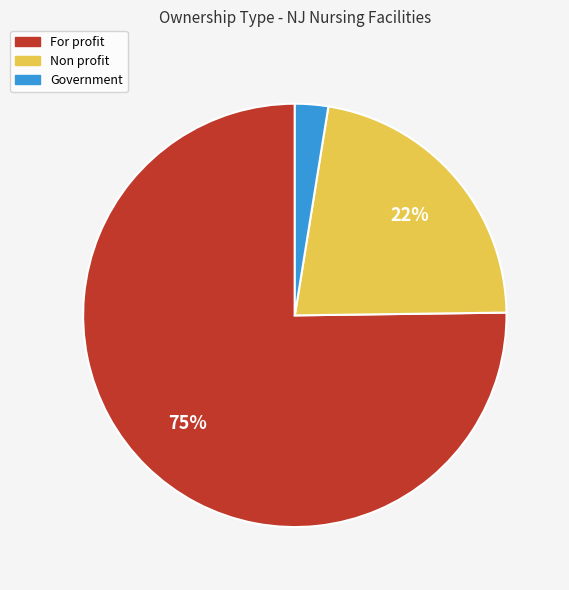

Is the sum of For profit and Government greater than half?

Yes